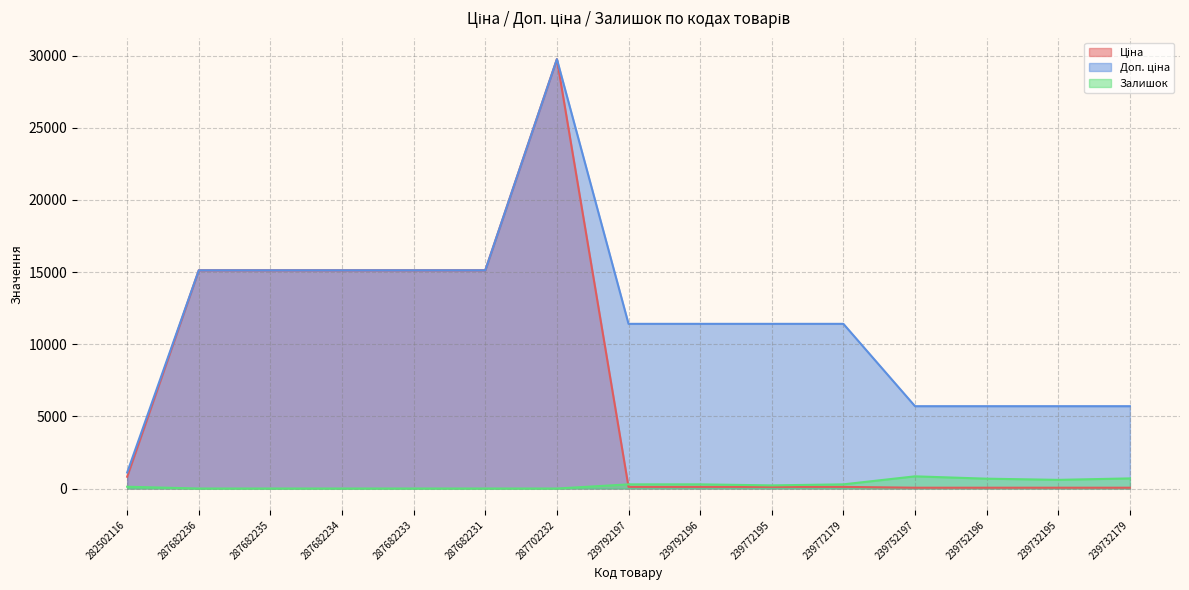

Does the chart have visible grid lines?

Yes